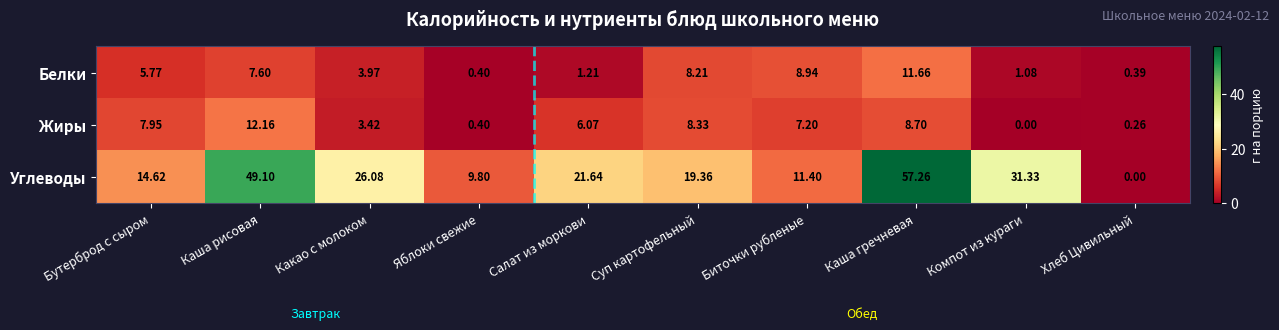

Which category has the highest value in the Углеводы series?

Каша гречневая